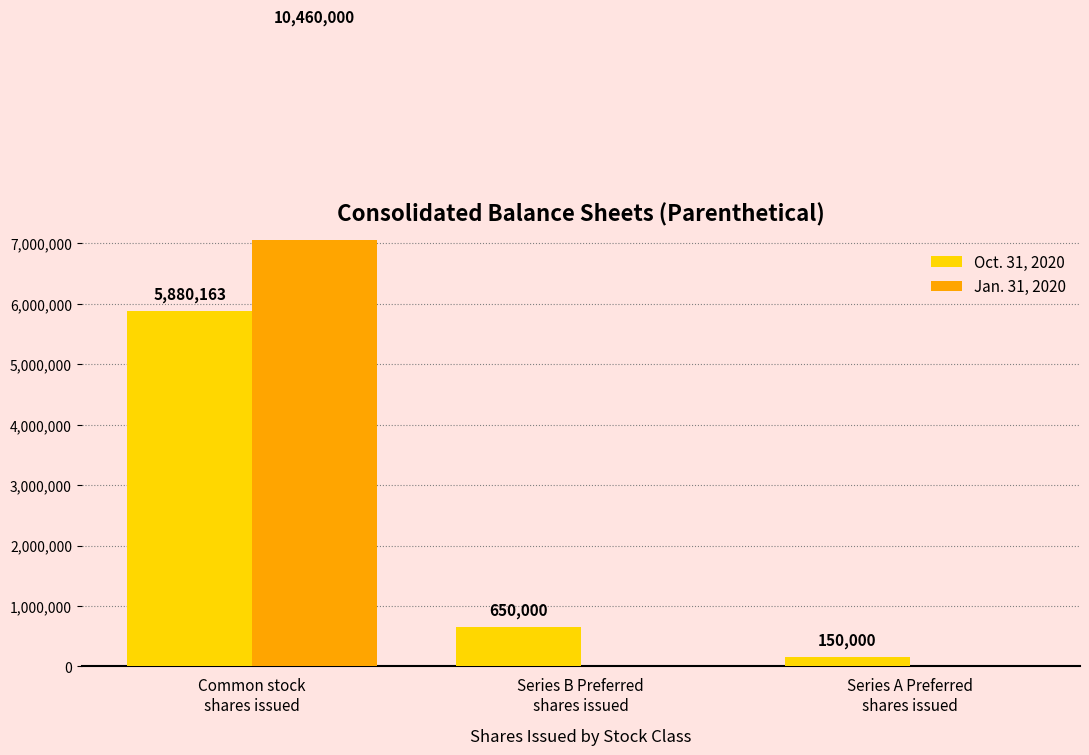

Where does the Oct. 31, 2020 series first go above 650000?

Common stock
shares issued